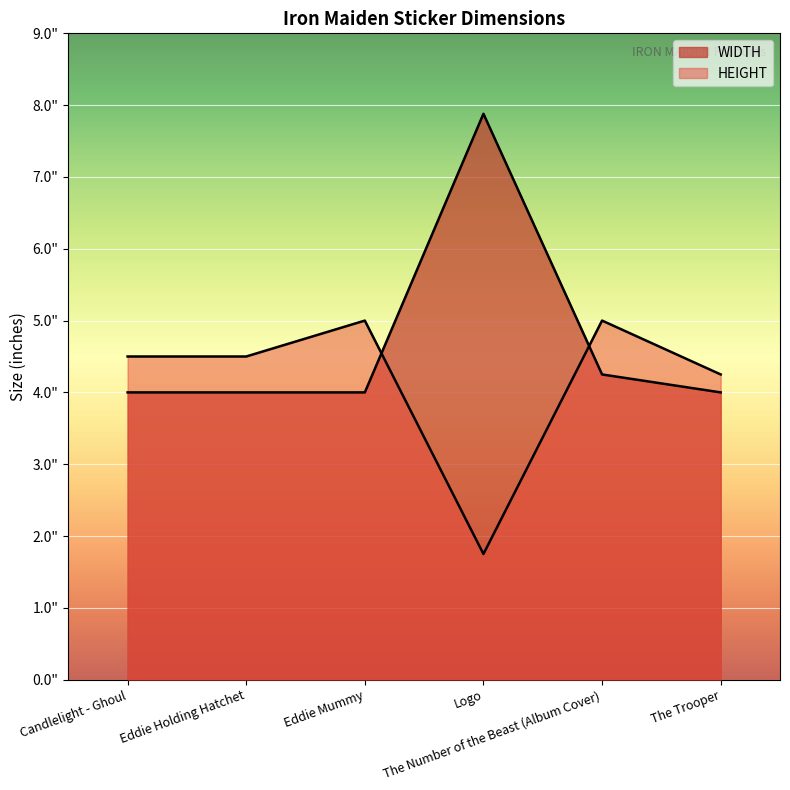

True or false: WIDTH and HEIGHT intersect in this chart.

True